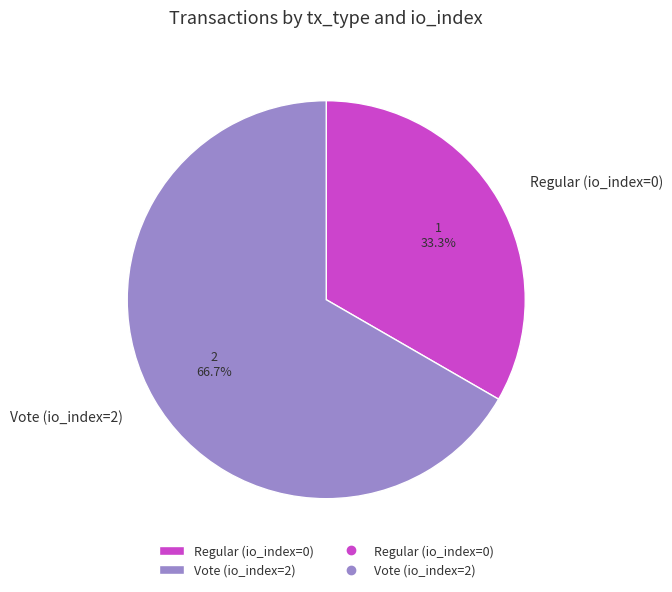

Is it true that Vote (io_index=2) is 87% of the pie?

False